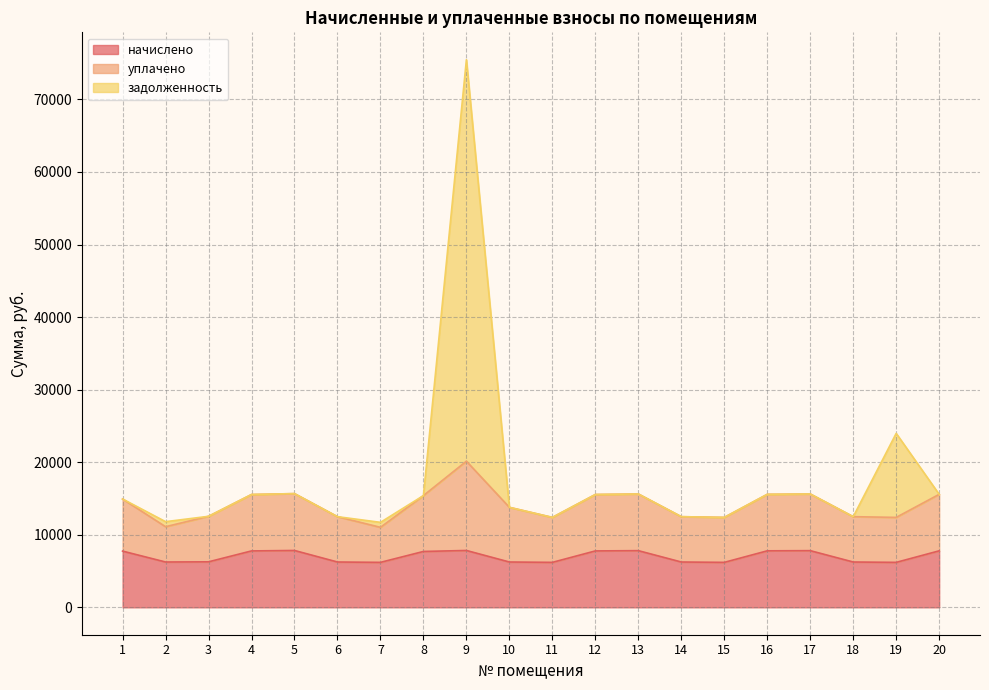

Which has a higher value, 18 or 14?

18